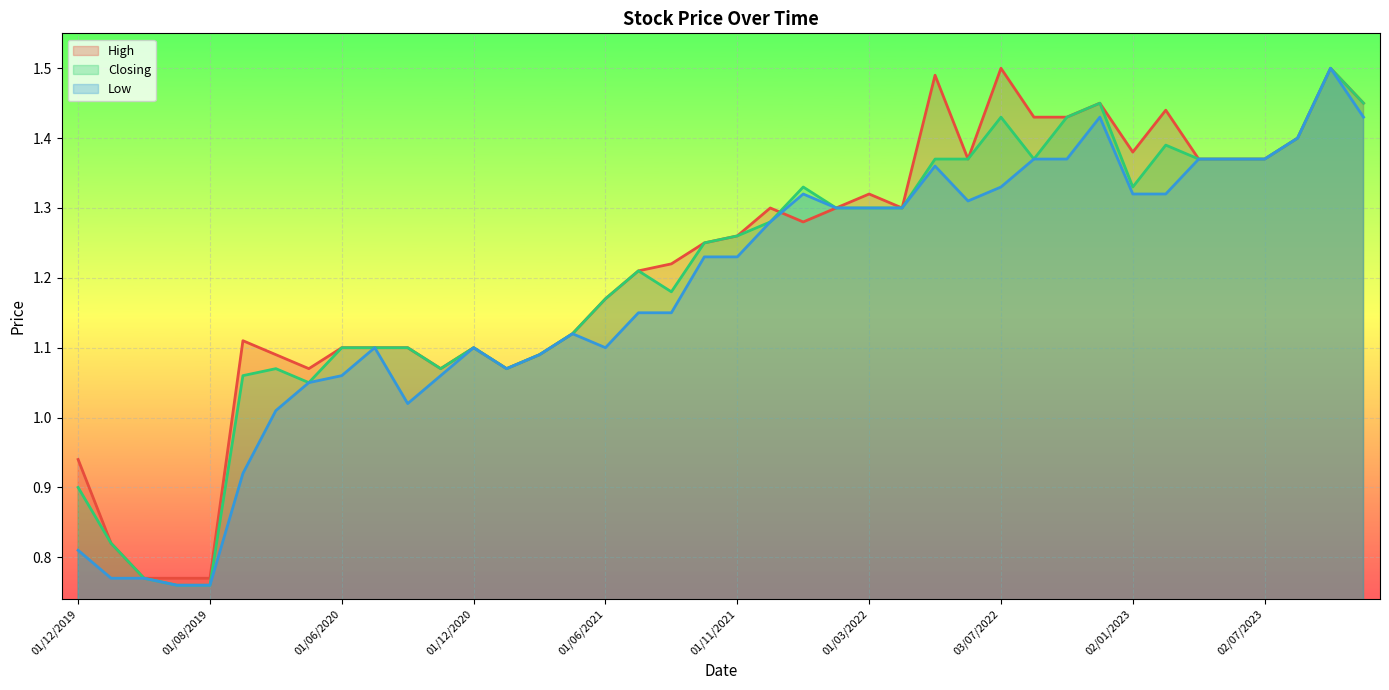

What is the label of the 12th point from the left?

01/11/2020